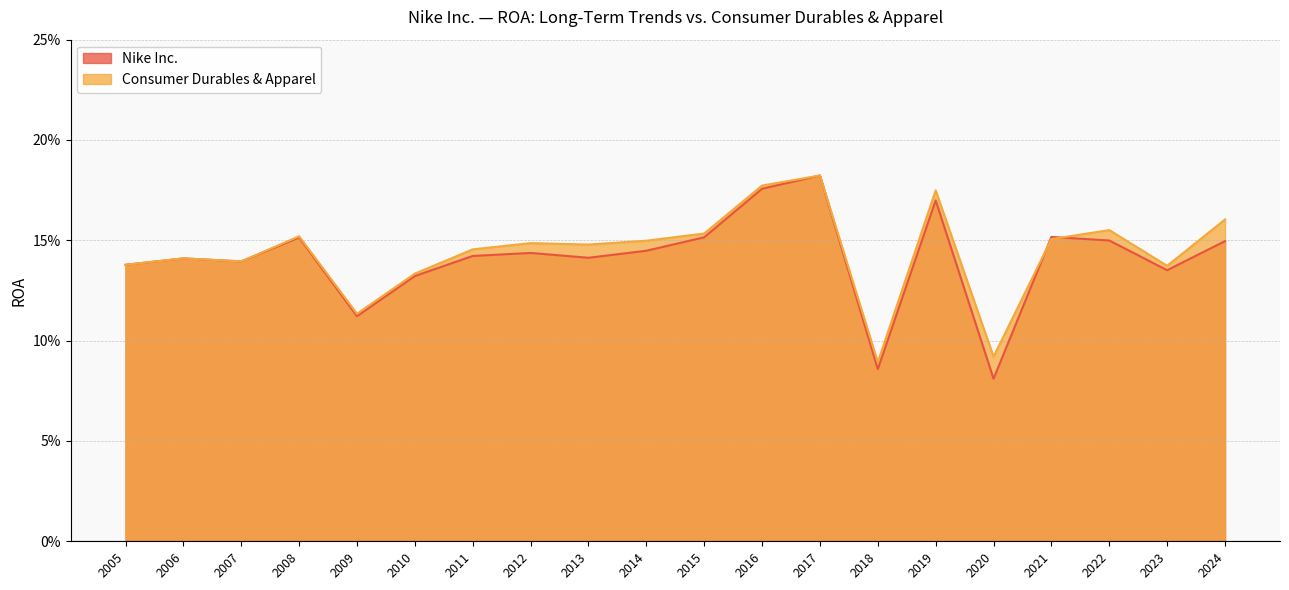

What are all the series names shown in the legend?

Nike Inc., Consumer Durables & Apparel